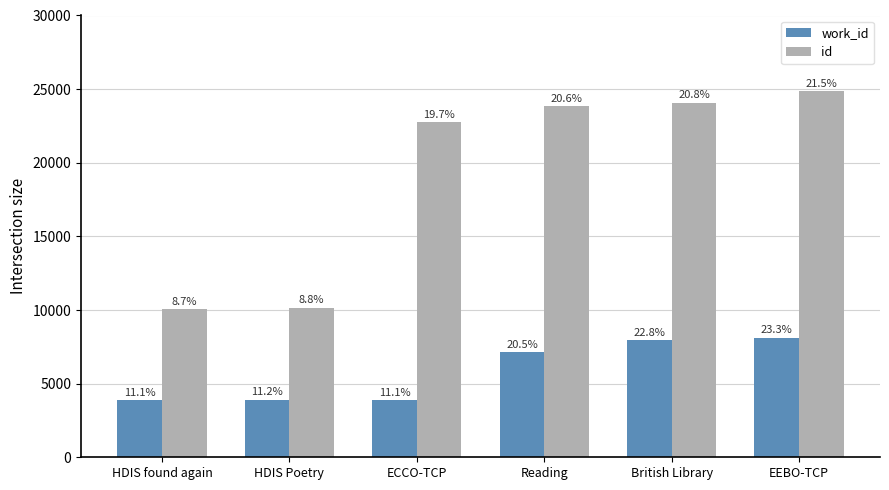

How many groups of bars are there?

6